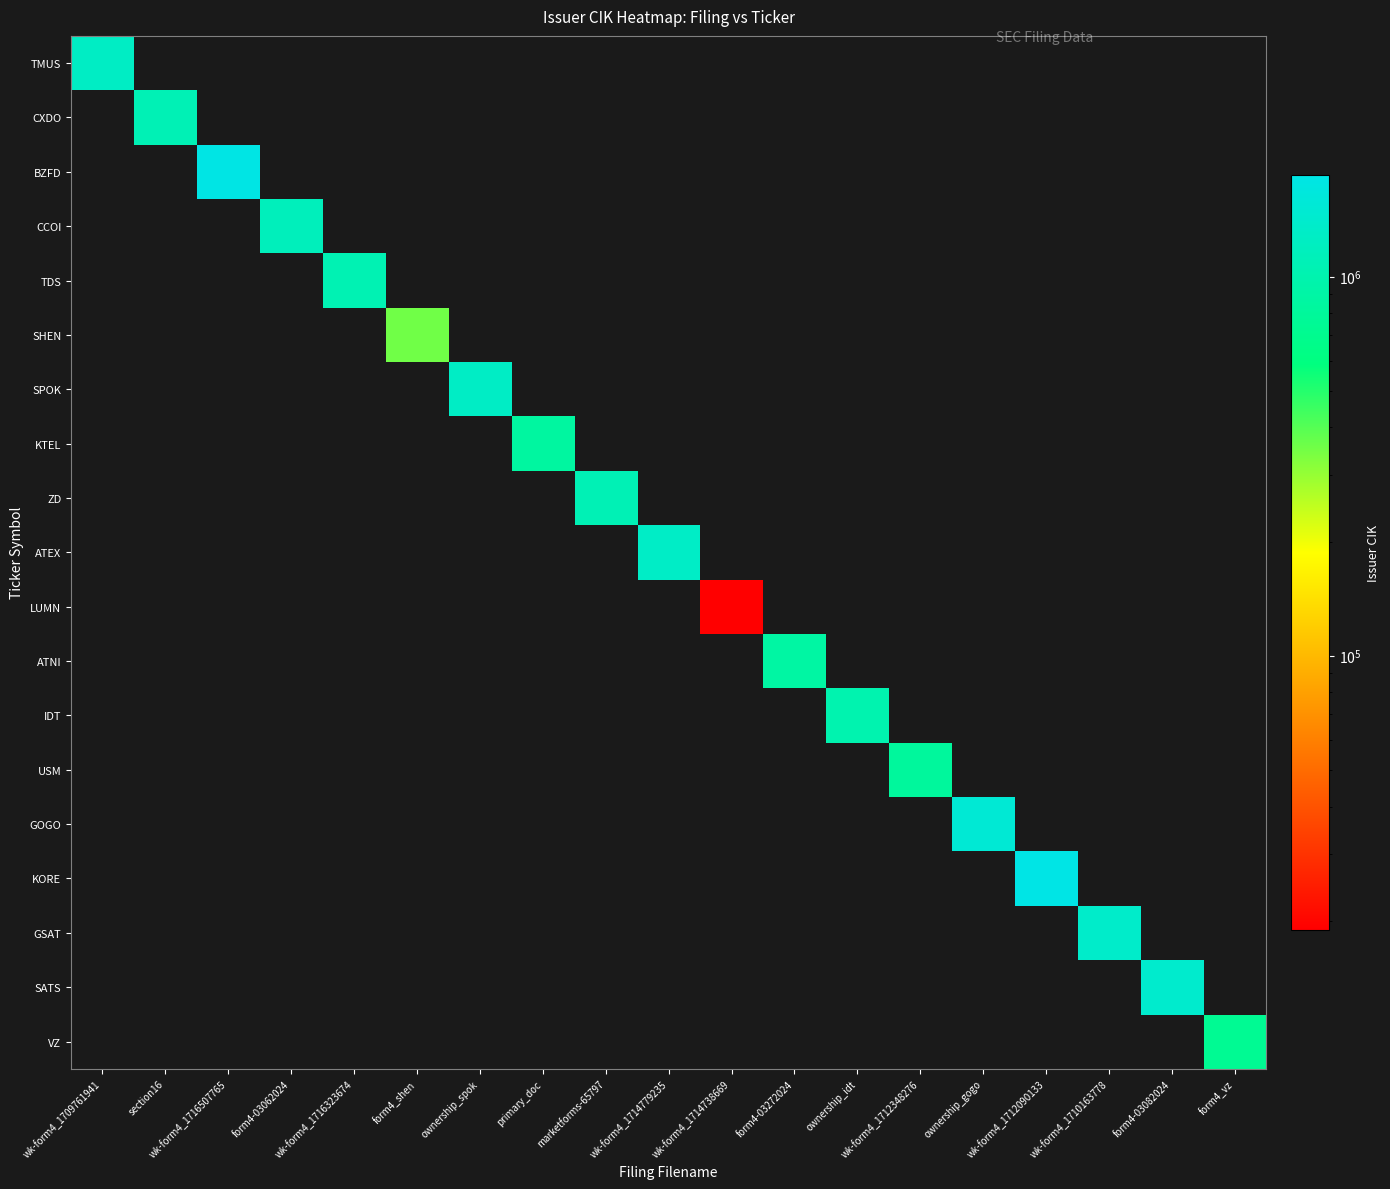

Reading right to left, extract all data points from this chart.

TMUS: form4_vz=0	form4-03082024=0	wk-form4_1710163778=0	wk-form4_1712090133=0	ownership_gogo=0	wk-form4_1712348276=0	ownership_idt=0	form4-03272024=0	wk-form4_1714738669=0	wk-form4_1714779235=0	marketforms-65797=0	primary_doc=0	ownership_spok=0	form4_shen=0	wk-form4_1716323674=0	form4-03062024=0	wk-form4_1716507765=0	section16=0	wk-form4_1709761941=1283699
CXDO: form4_vz=0	form4-03082024=0	wk-form4_1710163778=0	wk-form4_1712090133=0	ownership_gogo=0	wk-form4_1712348276=0	ownership_idt=0	form4-03272024=0	wk-form4_1714738669=0	wk-form4_1714779235=0	marketforms-65797=0	primary_doc=0	ownership_spok=0	form4_shen=0	wk-form4_1716323674=0	form4-03062024=0	wk-form4_1716507765=0	section16=1075736	wk-form4_1709761941=0
BZFD: form4_vz=0	form4-03082024=0	wk-form4_1710163778=0	wk-form4_1712090133=0	ownership_gogo=0	wk-form4_1712348276=0	ownership_idt=0	form4-03272024=0	wk-form4_1714738669=0	wk-form4_1714779235=0	marketforms-65797=0	primary_doc=0	ownership_spok=0	form4_shen=0	wk-form4_1716323674=0	form4-03062024=0	wk-form4_1716507765=1828972	section16=0	wk-form4_1709761941=0
CCOI: form4_vz=0	form4-03082024=0	wk-form4_1710163778=0	wk-form4_1712090133=0	ownership_gogo=0	wk-form4_1712348276=0	ownership_idt=0	form4-03272024=0	wk-form4_1714738669=0	wk-form4_1714779235=0	marketforms-65797=0	primary_doc=0	ownership_spok=0	form4_shen=0	wk-form4_1716323674=0	form4-03062024=1158324	wk-form4_1716507765=0	section16=0	wk-form4_1709761941=0
TDS: form4_vz=0	form4-03082024=0	wk-form4_1710163778=0	wk-form4_1712090133=0	ownership_gogo=0	wk-form4_1712348276=0	ownership_idt=0	form4-03272024=0	wk-form4_1714738669=0	wk-form4_1714779235=0	marketforms-65797=0	primary_doc=0	ownership_spok=0	form4_shen=0	wk-form4_1716323674=1051512	form4-03062024=0	wk-form4_1716507765=0	section16=0	wk-form4_1709761941=0
SHEN: form4_vz=0	form4-03082024=0	wk-form4_1710163778=0	wk-form4_1712090133=0	ownership_gogo=0	wk-form4_1712348276=0	ownership_idt=0	form4-03272024=0	wk-form4_1714738669=0	wk-form4_1714779235=0	marketforms-65797=0	primary_doc=0	ownership_spok=0	form4_shen=354963	wk-form4_1716323674=0	form4-03062024=0	wk-form4_1716507765=0	section16=0	wk-form4_1709761941=0
SPOK: form4_vz=0	form4-03082024=0	wk-form4_1710163778=0	wk-form4_1712090133=0	ownership_gogo=0	wk-form4_1712348276=0	ownership_idt=0	form4-03272024=0	wk-form4_1714738669=0	wk-form4_1714779235=0	marketforms-65797=0	primary_doc=0	ownership_spok=1289945	form4_shen=0	wk-form4_1716323674=0	form4-03062024=0	wk-form4_1716507765=0	section16=0	wk-form4_1709761941=0
KTEL: form4_vz=0	form4-03082024=0	wk-form4_1710163778=0	wk-form4_1712090133=0	ownership_gogo=0	wk-form4_1712348276=0	ownership_idt=0	form4-03272024=0	wk-form4_1714738669=0	wk-form4_1714779235=0	marketforms-65797=0	primary_doc=845819	ownership_spok=0	form4_shen=0	wk-form4_1716323674=0	form4-03062024=0	wk-form4_1716507765=0	section16=0	wk-form4_1709761941=0
ZD: form4_vz=0	form4-03082024=0	wk-form4_1710163778=0	wk-form4_1712090133=0	ownership_gogo=0	wk-form4_1712348276=0	ownership_idt=0	form4-03272024=0	wk-form4_1714738669=0	wk-form4_1714779235=0	marketforms-65797=1084048	primary_doc=0	ownership_spok=0	form4_shen=0	wk-form4_1716323674=0	form4-03062024=0	wk-form4_1716507765=0	section16=0	wk-form4_1709761941=0
ATEX: form4_vz=0	form4-03082024=0	wk-form4_1710163778=0	wk-form4_1712090133=0	ownership_gogo=0	wk-form4_1712348276=0	ownership_idt=0	form4-03272024=0	wk-form4_1714738669=0	wk-form4_1714779235=1304492	marketforms-65797=0	primary_doc=0	ownership_spok=0	form4_shen=0	wk-form4_1716323674=0	form4-03062024=0	wk-form4_1716507765=0	section16=0	wk-form4_1709761941=0
LUMN: form4_vz=0	form4-03082024=0	wk-form4_1710163778=0	wk-form4_1712090133=0	ownership_gogo=0	wk-form4_1712348276=0	ownership_idt=0	form4-03272024=0	wk-form4_1714738669=18926	wk-form4_1714779235=0	marketforms-65797=0	primary_doc=0	ownership_spok=0	form4_shen=0	wk-form4_1716323674=0	form4-03062024=0	wk-form4_1716507765=0	section16=0	wk-form4_1709761941=0
ATNI: form4_vz=0	form4-03082024=0	wk-form4_1710163778=0	wk-form4_1712090133=0	ownership_gogo=0	wk-form4_1712348276=0	ownership_idt=0	form4-03272024=879585	wk-form4_1714738669=0	wk-form4_1714779235=0	marketforms-65797=0	primary_doc=0	ownership_spok=0	form4_shen=0	wk-form4_1716323674=0	form4-03062024=0	wk-form4_1716507765=0	section16=0	wk-form4_1709761941=0
IDT: form4_vz=0	form4-03082024=0	wk-form4_1710163778=0	wk-form4_1712090133=0	ownership_gogo=0	wk-form4_1712348276=0	ownership_idt=1005731	form4-03272024=0	wk-form4_1714738669=0	wk-form4_1714779235=0	marketforms-65797=0	primary_doc=0	ownership_spok=0	form4_shen=0	wk-form4_1716323674=0	form4-03062024=0	wk-form4_1716507765=0	section16=0	wk-form4_1709761941=0
USM: form4_vz=0	form4-03082024=0	wk-form4_1710163778=0	wk-form4_1712090133=0	ownership_gogo=0	wk-form4_1712348276=821130	ownership_idt=0	form4-03272024=0	wk-form4_1714738669=0	wk-form4_1714779235=0	marketforms-65797=0	primary_doc=0	ownership_spok=0	form4_shen=0	wk-form4_1716323674=0	form4-03062024=0	wk-form4_1716507765=0	section16=0	wk-form4_1709761941=0
GOGO: form4_vz=0	form4-03082024=0	wk-form4_1710163778=0	wk-form4_1712090133=0	ownership_gogo=1537054	wk-form4_1712348276=0	ownership_idt=0	form4-03272024=0	wk-form4_1714738669=0	wk-form4_1714779235=0	marketforms-65797=0	primary_doc=0	ownership_spok=0	form4_shen=0	wk-form4_1716323674=0	form4-03062024=0	wk-form4_1716507765=0	section16=0	wk-form4_1709761941=0
KORE: form4_vz=0	form4-03082024=0	wk-form4_1710163778=0	wk-form4_1712090133=1855457	ownership_gogo=0	wk-form4_1712348276=0	ownership_idt=0	form4-03272024=0	wk-form4_1714738669=0	wk-form4_1714779235=0	marketforms-65797=0	primary_doc=0	ownership_spok=0	form4_shen=0	wk-form4_1716323674=0	form4-03062024=0	wk-form4_1716507765=0	section16=0	wk-form4_1709761941=0
GSAT: form4_vz=0	form4-03082024=0	wk-form4_1710163778=1366868	wk-form4_1712090133=0	ownership_gogo=0	wk-form4_1712348276=0	ownership_idt=0	form4-03272024=0	wk-form4_1714738669=0	wk-form4_1714779235=0	marketforms-65797=0	primary_doc=0	ownership_spok=0	form4_shen=0	wk-form4_1716323674=0	form4-03062024=0	wk-form4_1716507765=0	section16=0	wk-form4_1709761941=0
SATS: form4_vz=0	form4-03082024=1415404	wk-form4_1710163778=0	wk-form4_1712090133=0	ownership_gogo=0	wk-form4_1712348276=0	ownership_idt=0	form4-03272024=0	wk-form4_1714738669=0	wk-form4_1714779235=0	marketforms-65797=0	primary_doc=0	ownership_spok=0	form4_shen=0	wk-form4_1716323674=0	form4-03062024=0	wk-form4_1716507765=0	section16=0	wk-form4_1709761941=0
VZ: form4_vz=732712	form4-03082024=0	wk-form4_1710163778=0	wk-form4_1712090133=0	ownership_gogo=0	wk-form4_1712348276=0	ownership_idt=0	form4-03272024=0	wk-form4_1714738669=0	wk-form4_1714779235=0	marketforms-65797=0	primary_doc=0	ownership_spok=0	form4_shen=0	wk-form4_1716323674=0	form4-03062024=0	wk-form4_1716507765=0	section16=0	wk-form4_1709761941=0